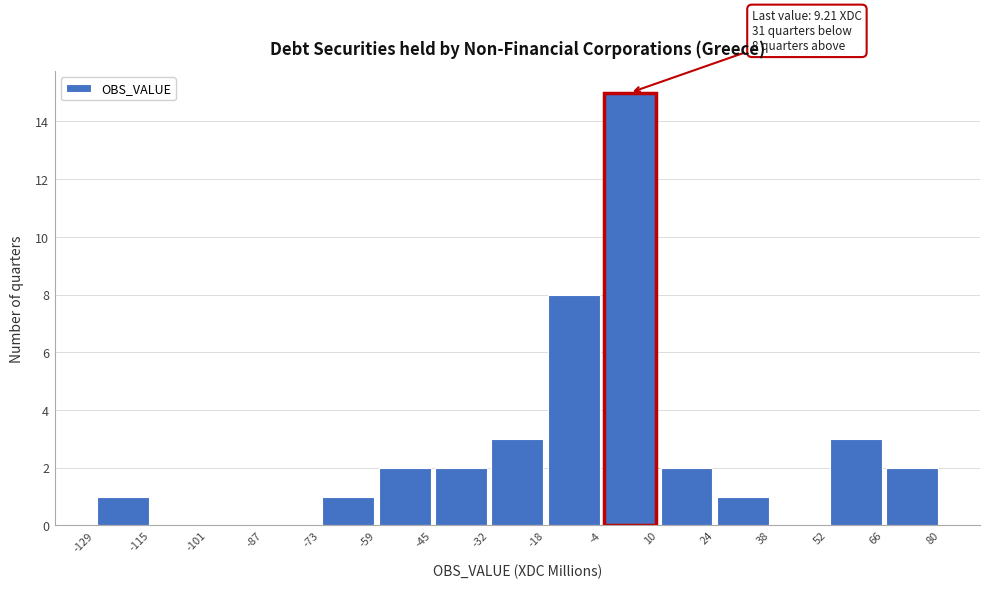

Over which range of the x-axis is the bar tallest?

-4 to 10